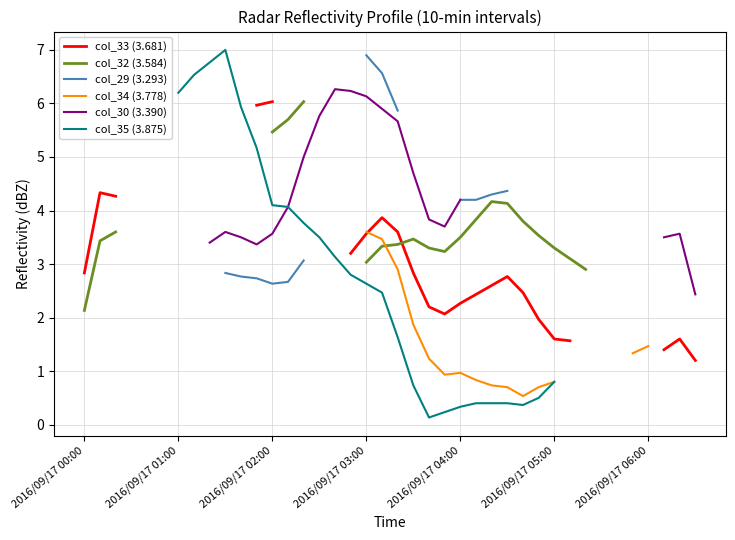

At 20, list the series in order from smallest to largest.

col_35 (3.875), col_34 (3.778), col_32 (3.584), col_33 (3.681), col_30 (3.390), col_29 (3.293)